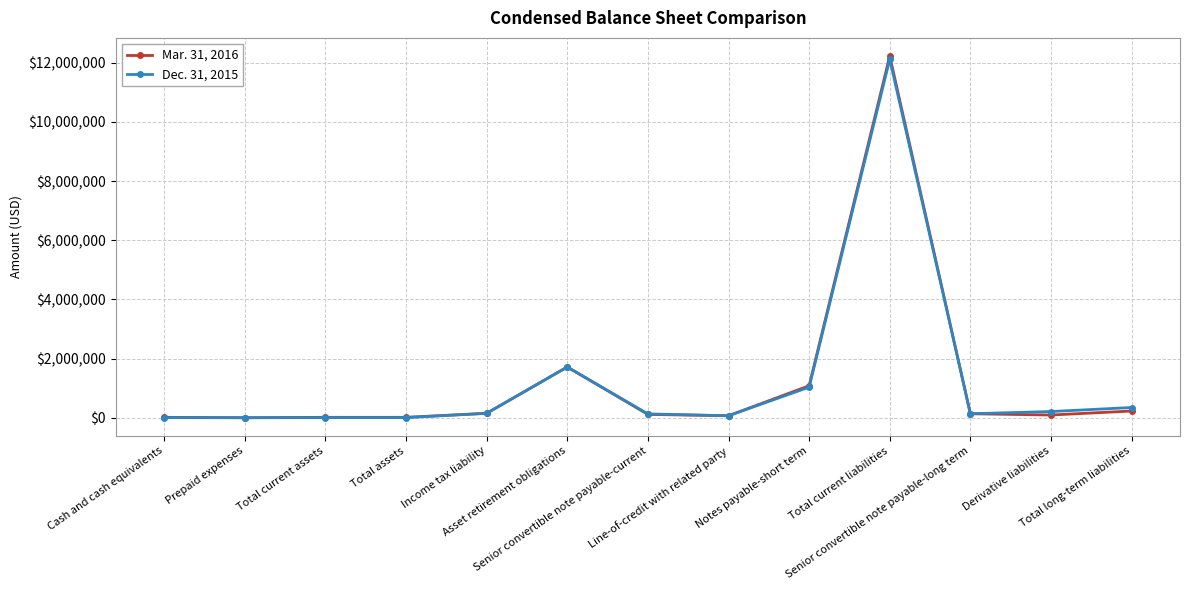

Which series has the largest range (max minus min)?

Mar. 31, 2016